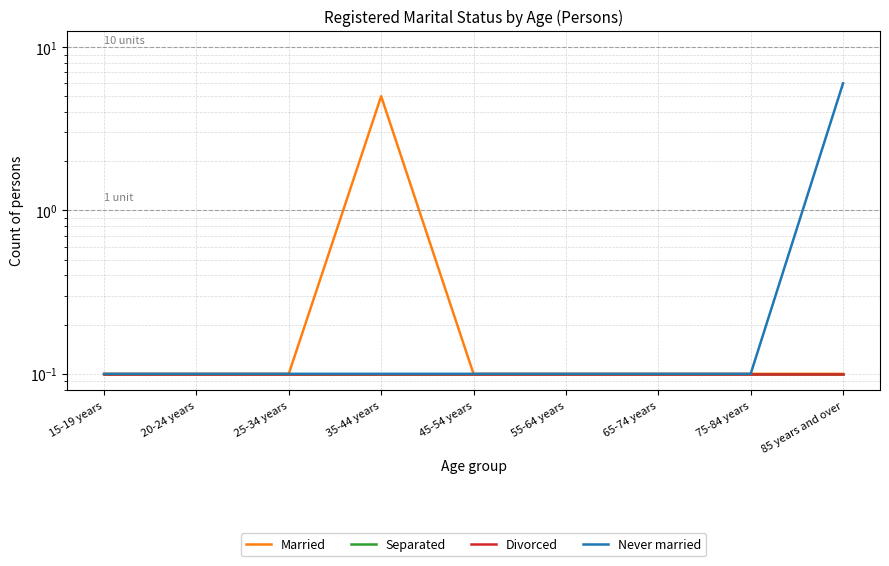

Rank the series by their maximum value, from highest to lowest.

Never married, Married, Separated, Divorced